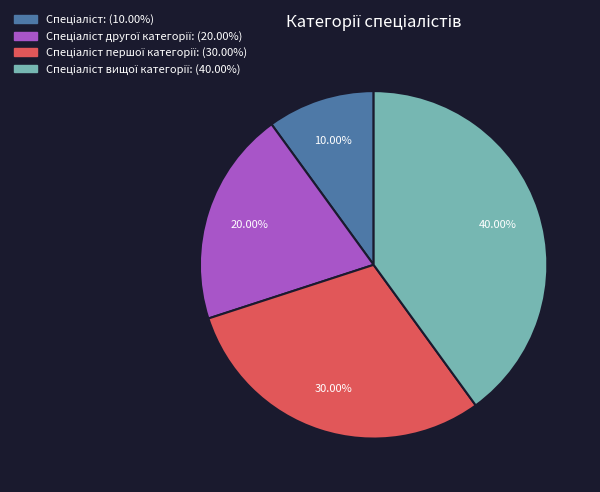

Is there a majority slice in this chart?

No